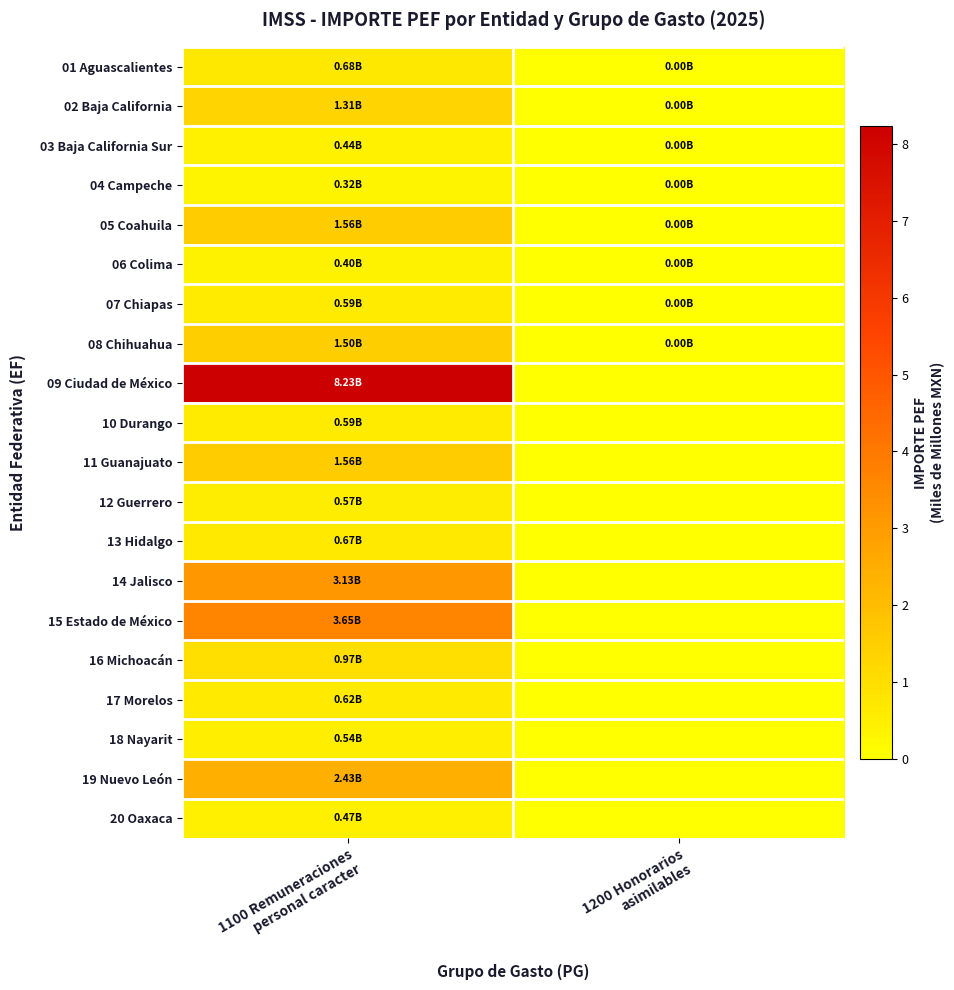

Which label corresponds to the smallest value in the chart?

1200 Honorarios
asimilables